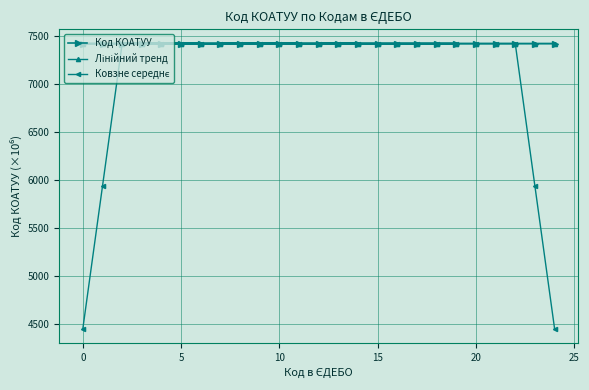

Is it true that Код КОАТУУ equals 13154.1 at 20?

False